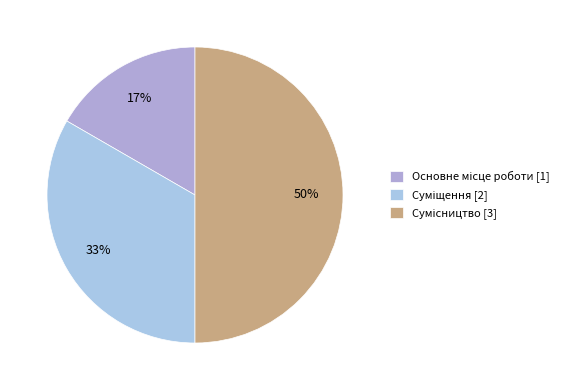

To the nearest percent, what is the difference between the largest and smallest slice percentages?

33%